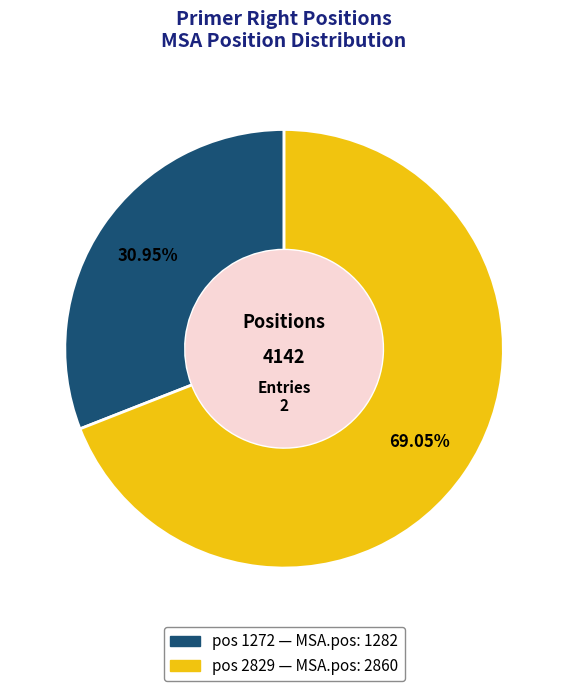

Does any single category account for the majority?

Yes